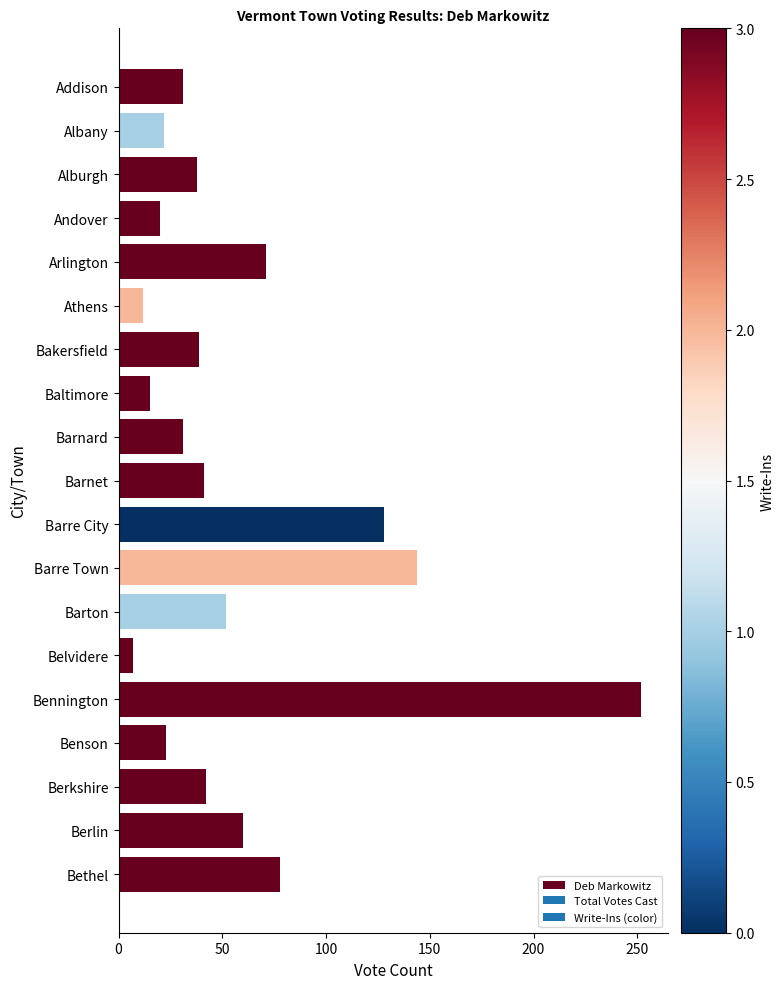

What is the sum of all values?

1106